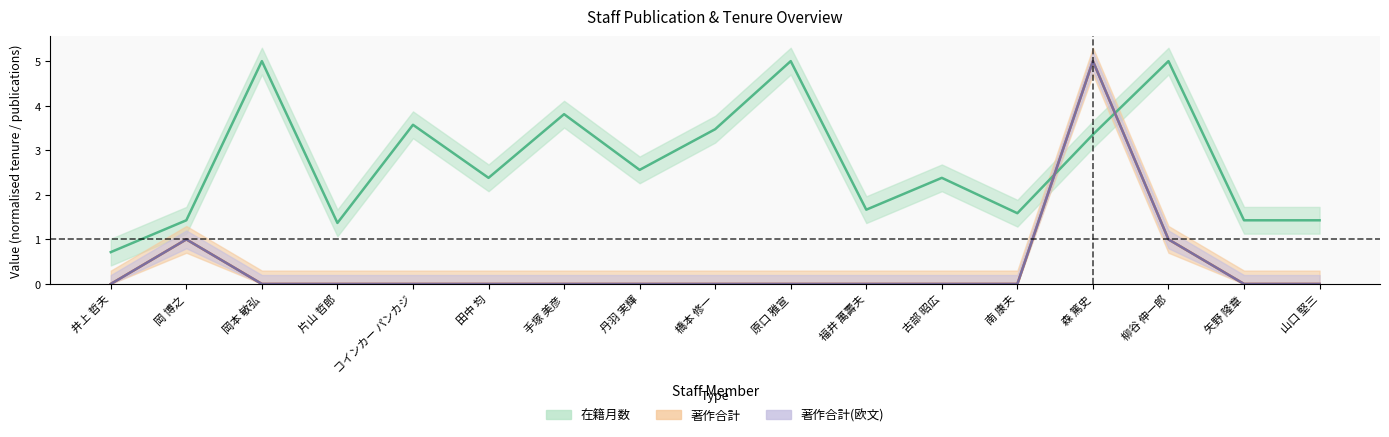

Which label corresponds to the smallest value in the chart?

井上 哲夫